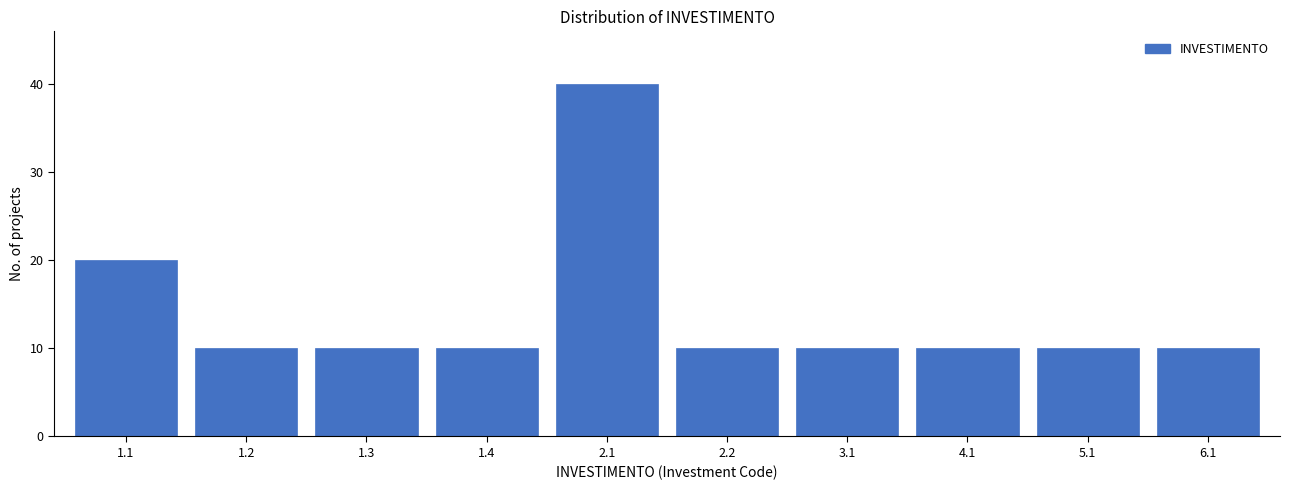

Reading left to right, what are all the values shown in this chart?

20	10	10	10	40	10	10	10	10	10